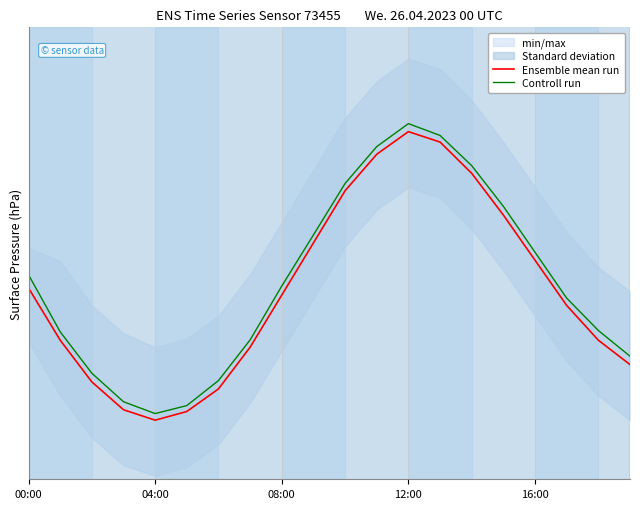

Rank the series at 9 from highest to lowest value.

Controll run, Ensemble mean run